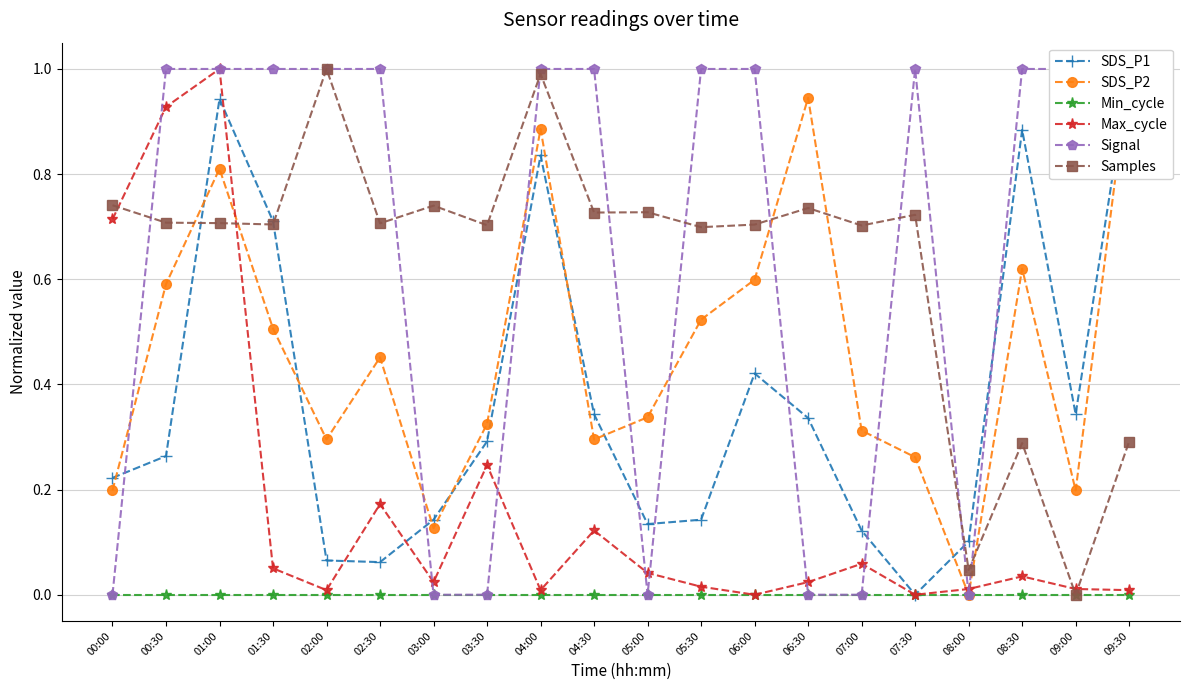

At how many categories does at least one series exceed 0?

20